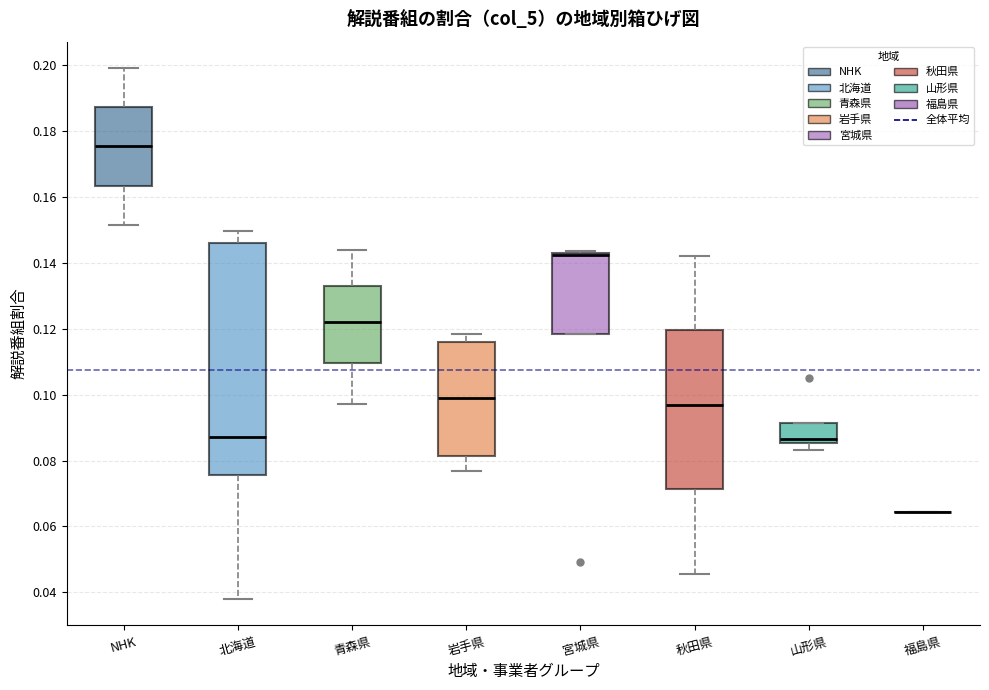

Where does the lower whisker of the box for NHK end on the y-axis? The values are not printed on the chart, so give them approximately, as read against the axis.

0.152